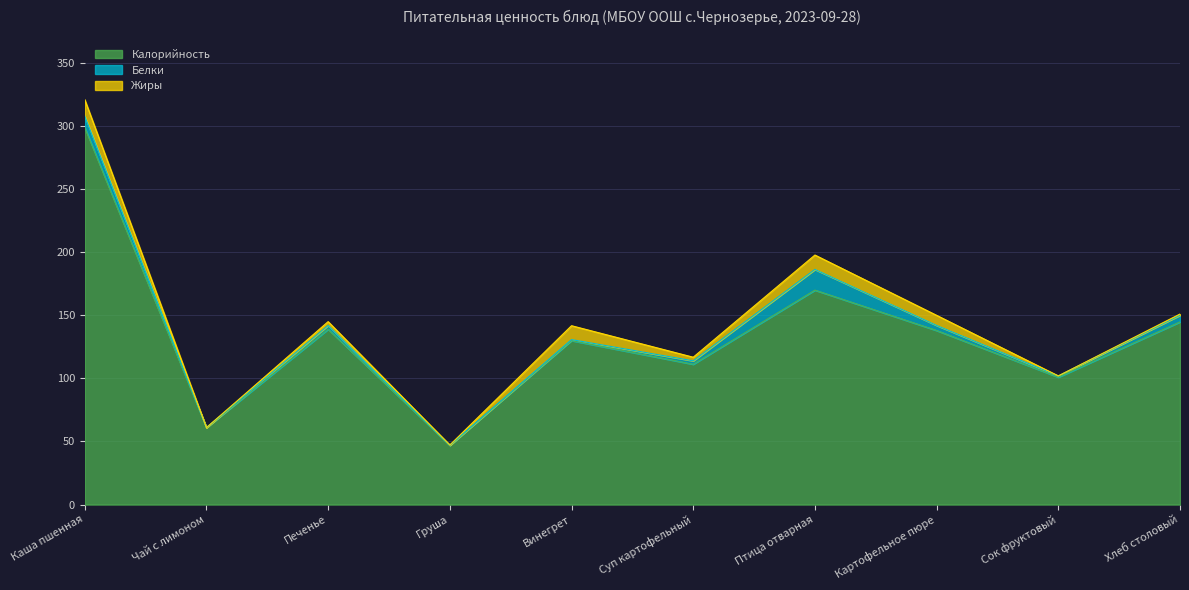

At how many categories does at least one series exceed 90?

8